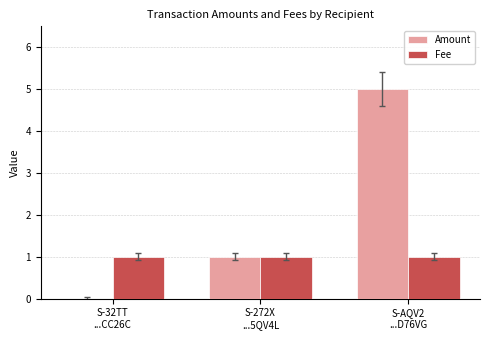

Reading right to left, extract all data points from this chart.

Amount: 5	1	0
Fee: 1	1	1